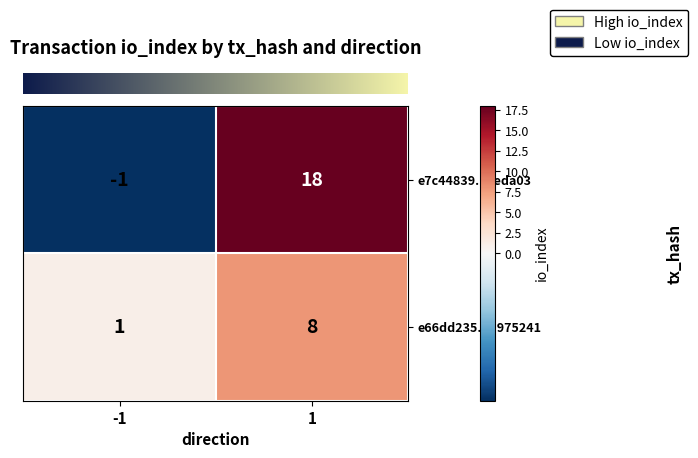

Which series has the largest total across all categories?

e7c44839...ceda03